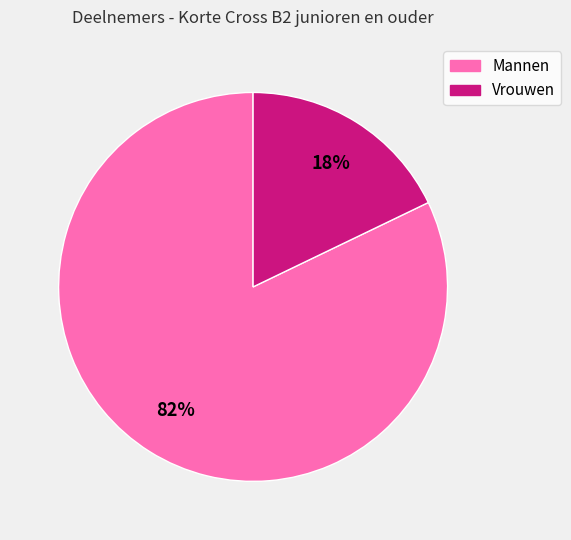

To the nearest percent, what is the combined percentage of Mannen and Vrouwen?

100%